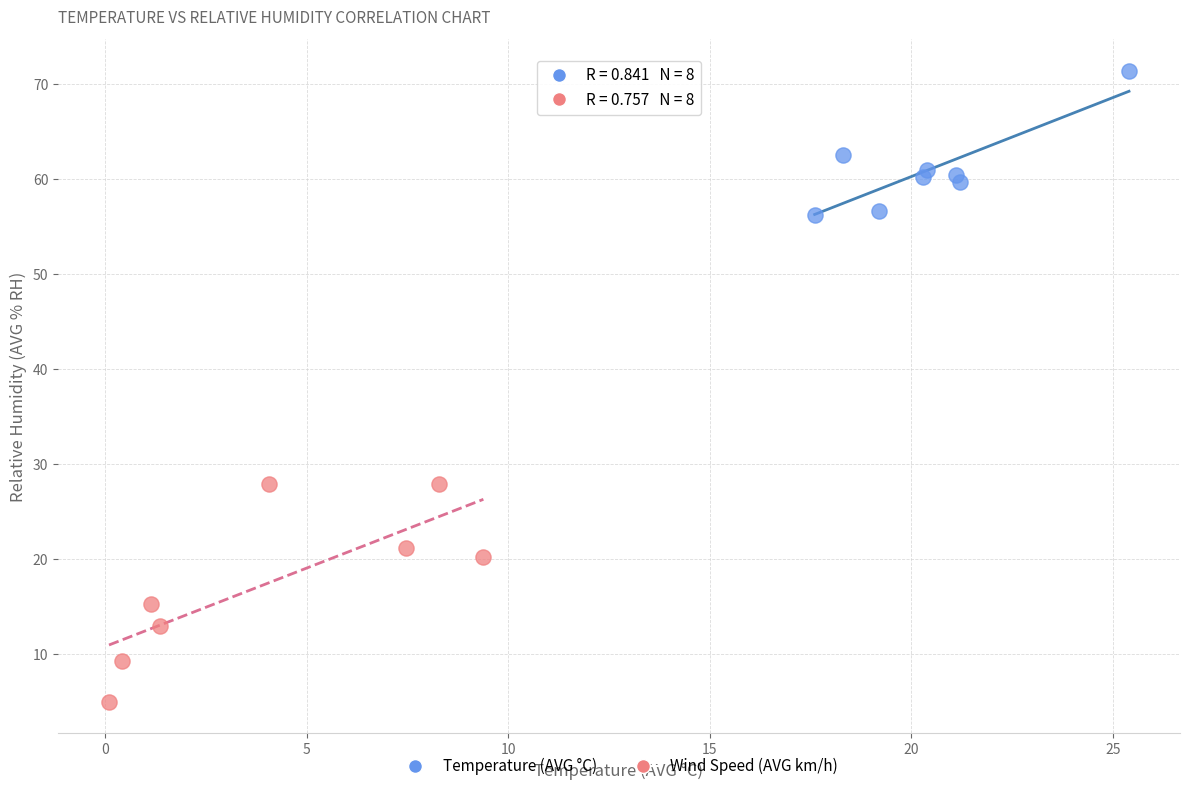

Which series reaches the maximum Y coordinate?

Temperature (AVG °C)